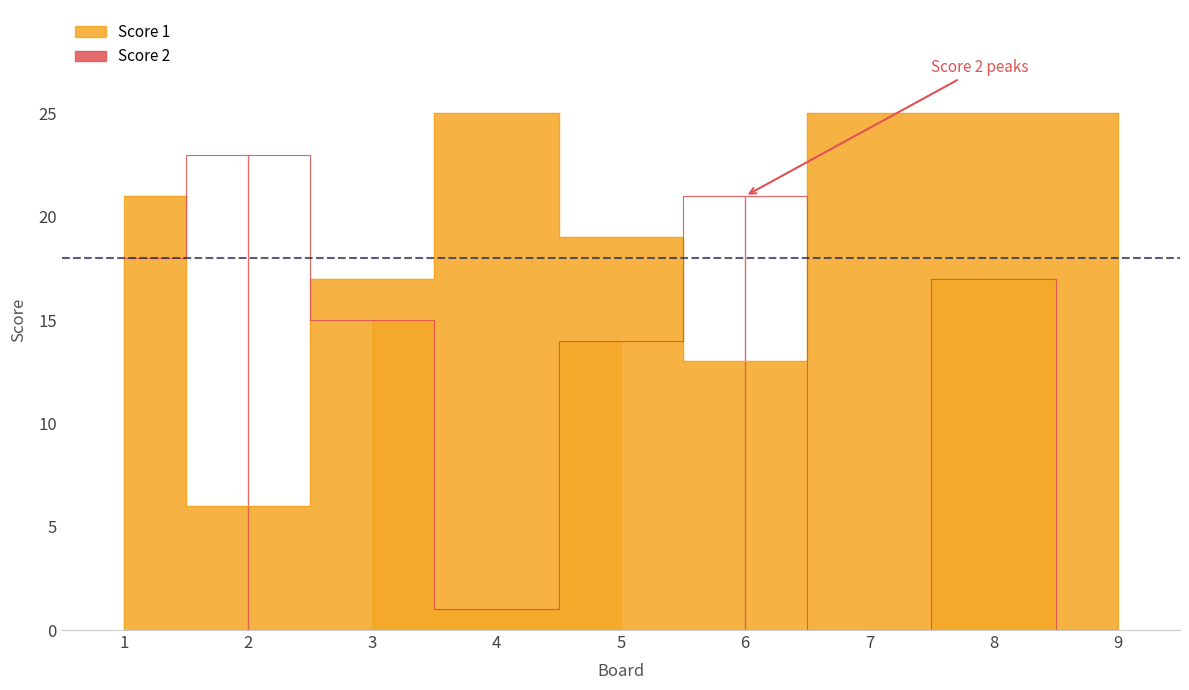

Where do Score 1 and Score 2 first cross each other?

1 and 2